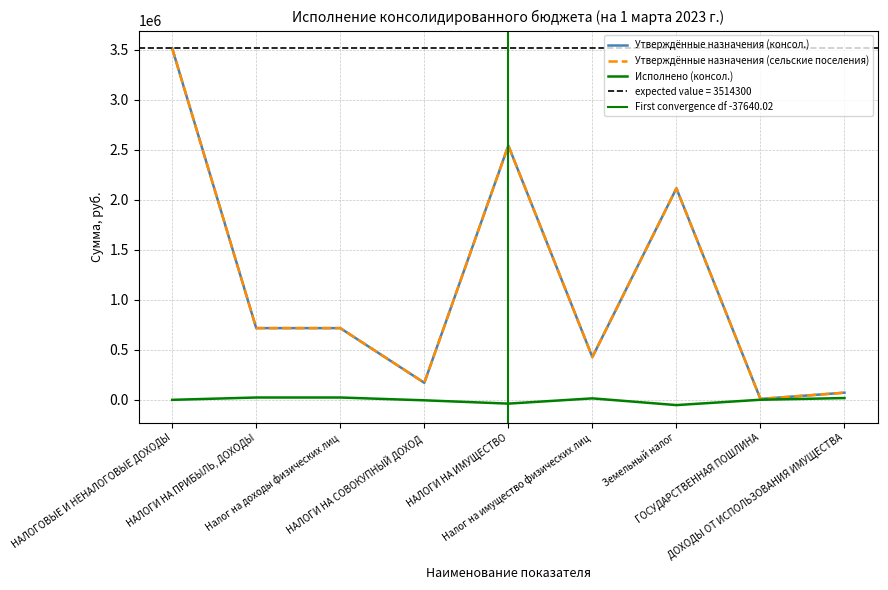

What is the difference between the maximum and minimum values in the Исполнено (консол.) series?

75890.8